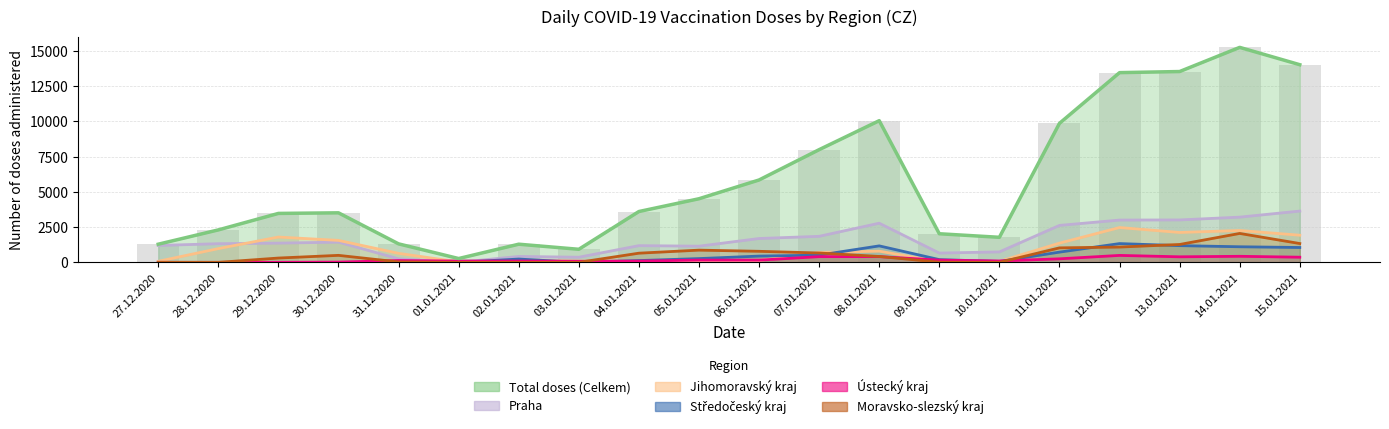

How many series are shown in this chart?

6